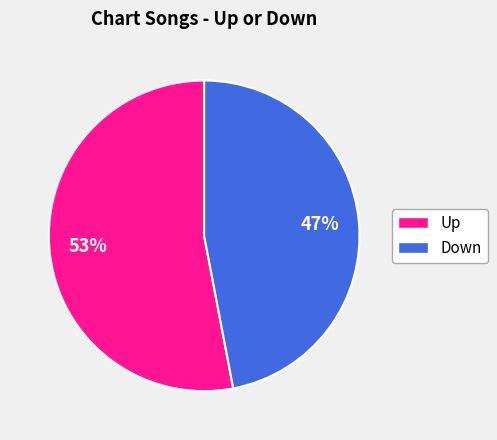

To the nearest percent, what is the difference between the largest and smallest slice percentages?

6%